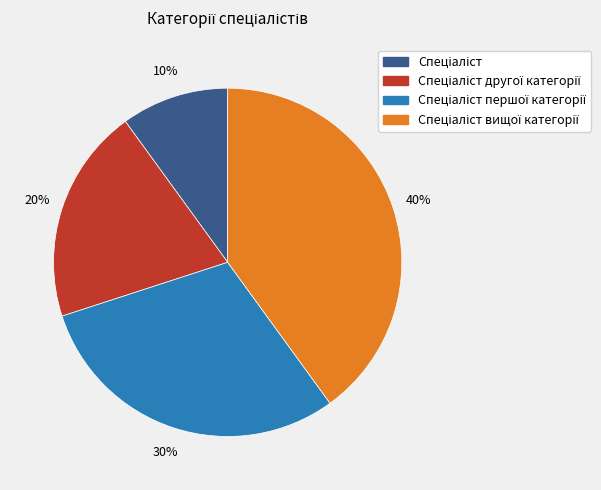

Does any single category account for the majority?

No